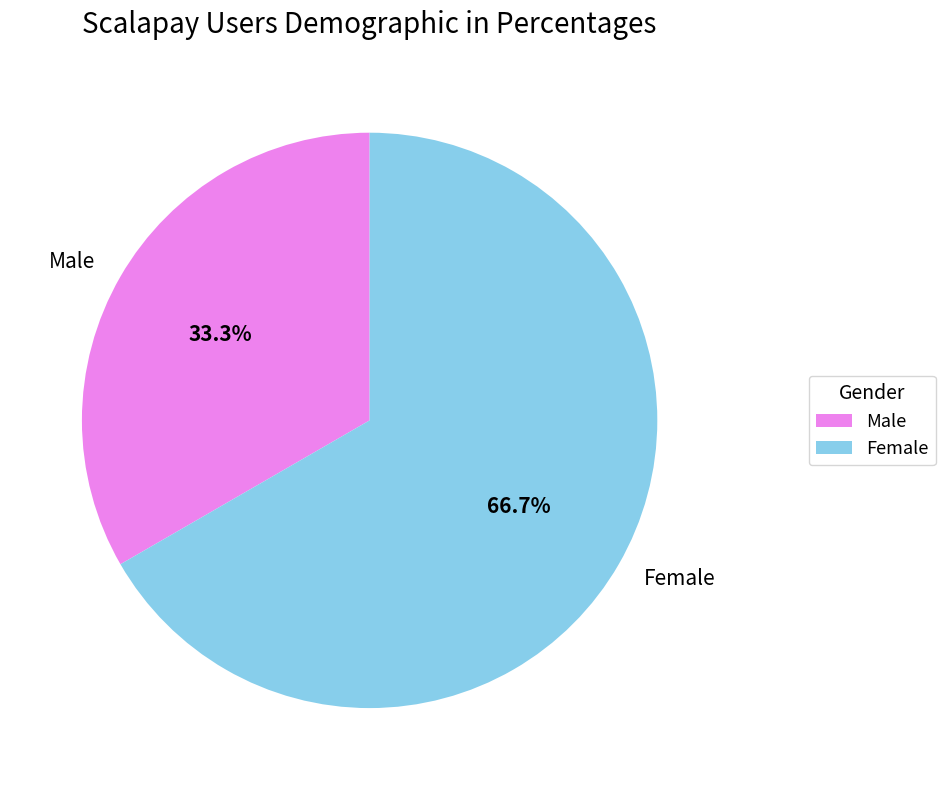

Which category has the biggest portion of the pie?

Female